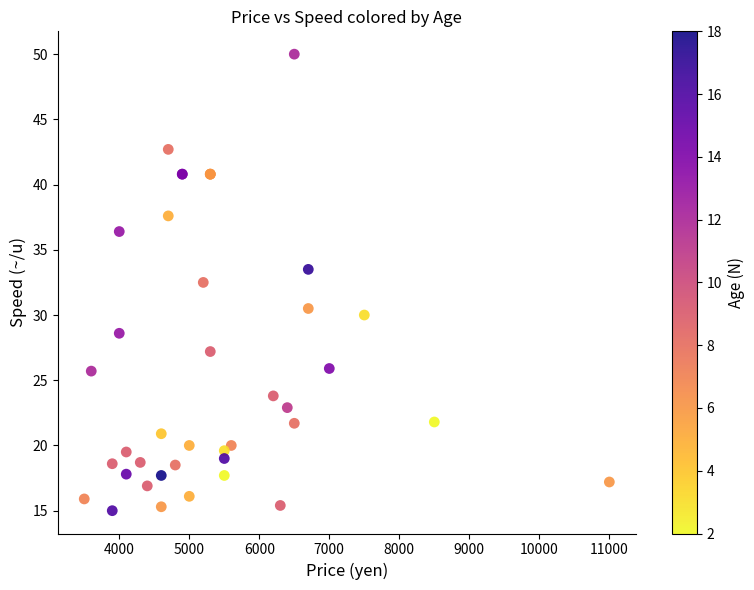

What Y value in the scatter plot is closest to 32?

32.5